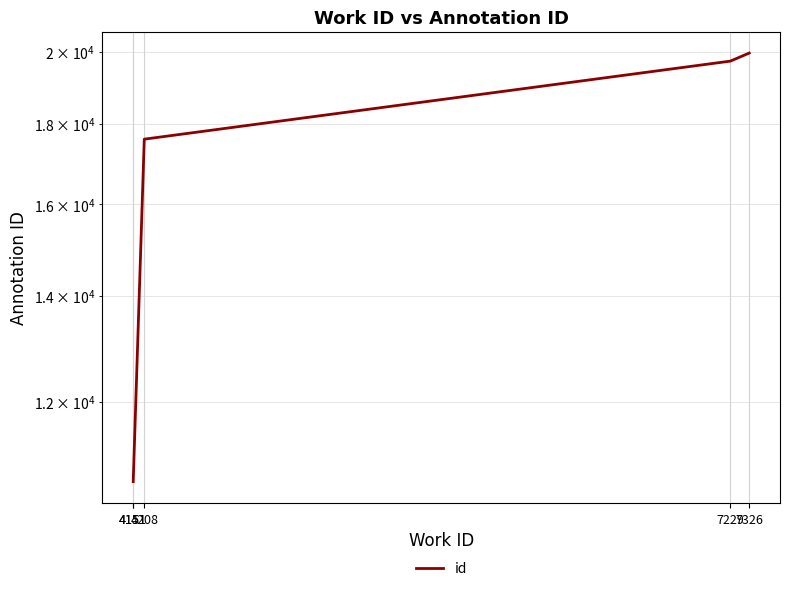

List the labels in order of value, largest first.

7326, 7229, 4208, 4151, 4151